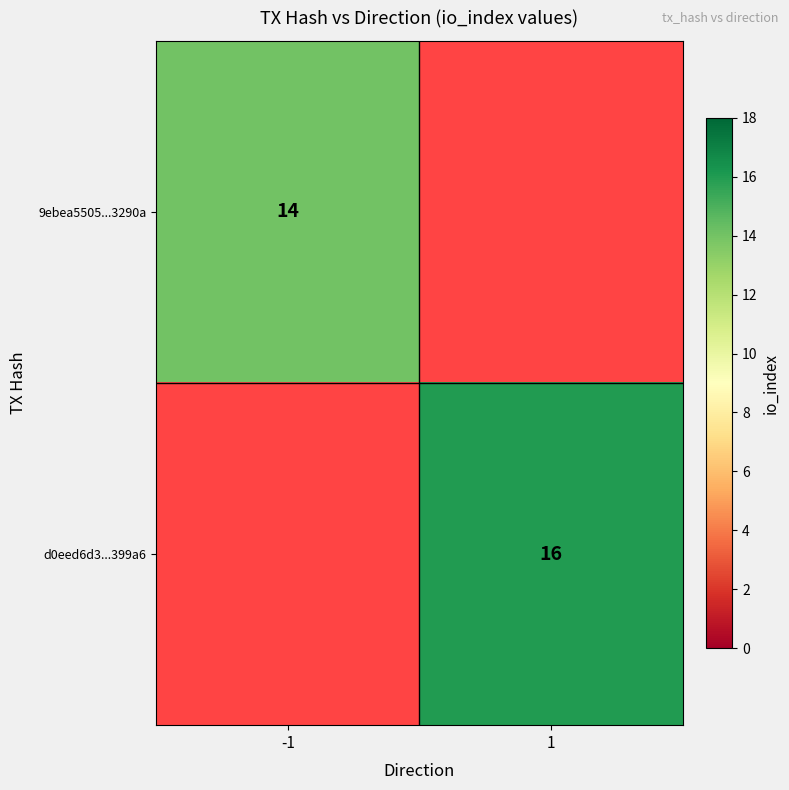

Is it true that d0eed6d3...399a6 equals 24 at 1?

False